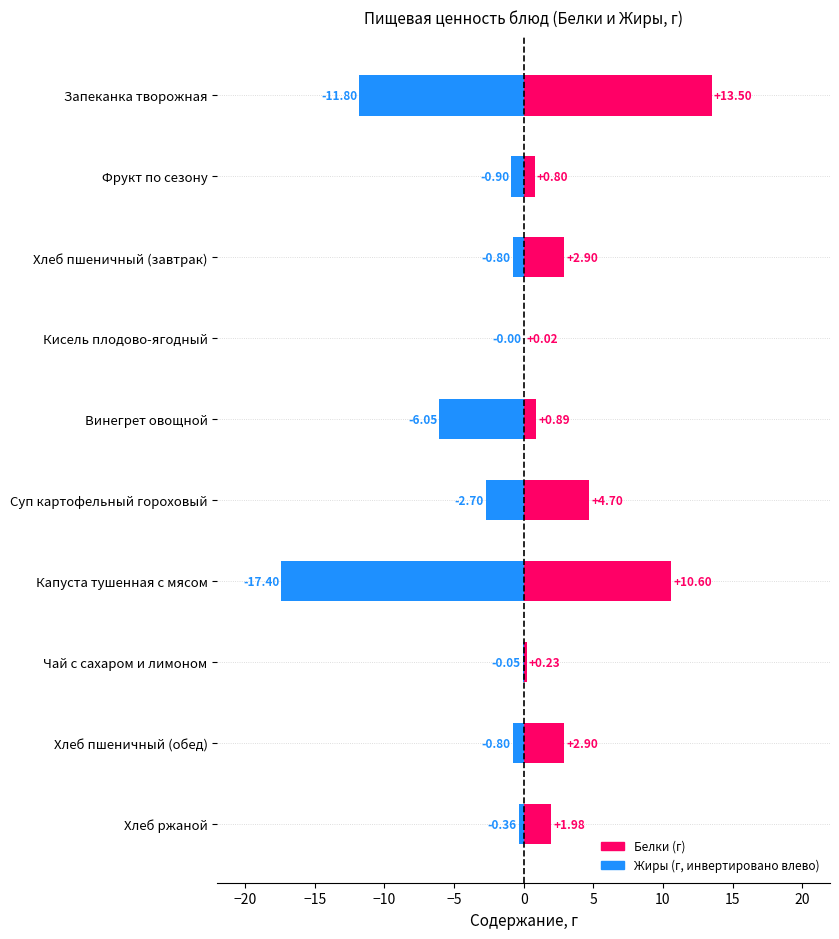

Reading right to left, extract all data points from this chart.

Белки: 2.0	2.9	0.2	10.6	4.7	0.9	0.0	2.9	0.8	13.5
Жиры (инвертировано): -0.4	-0.8	-0.1	-17.4	-2.7	-6.0	0.0	-0.8	-0.9	-11.8